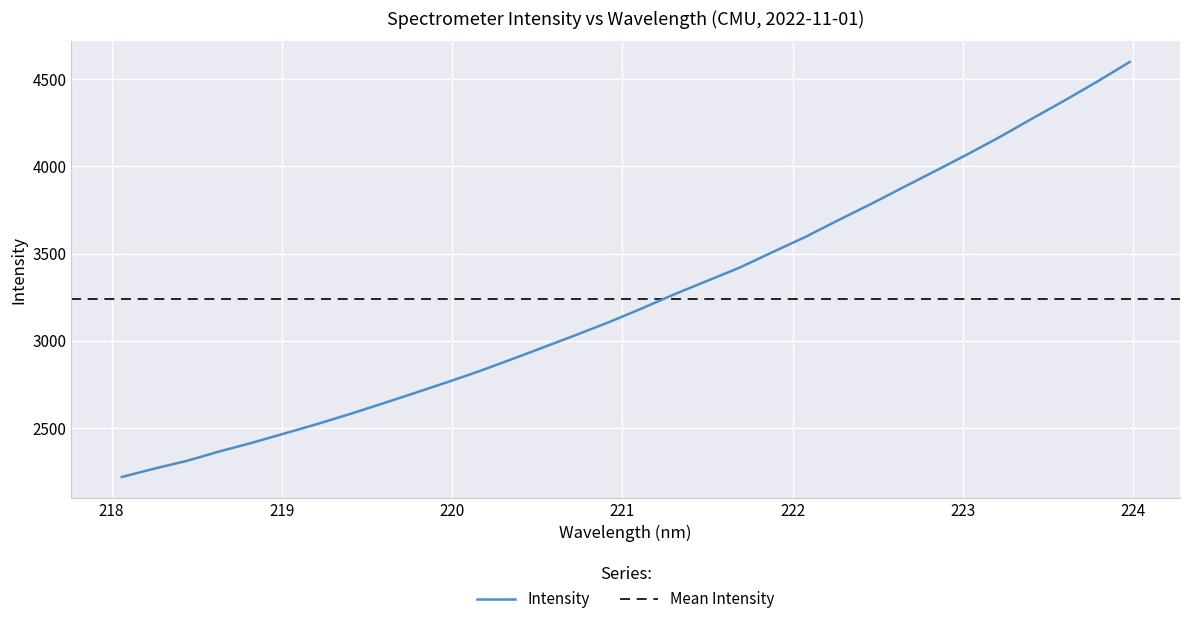

What is the maximum value shown in the chart?

4598.2